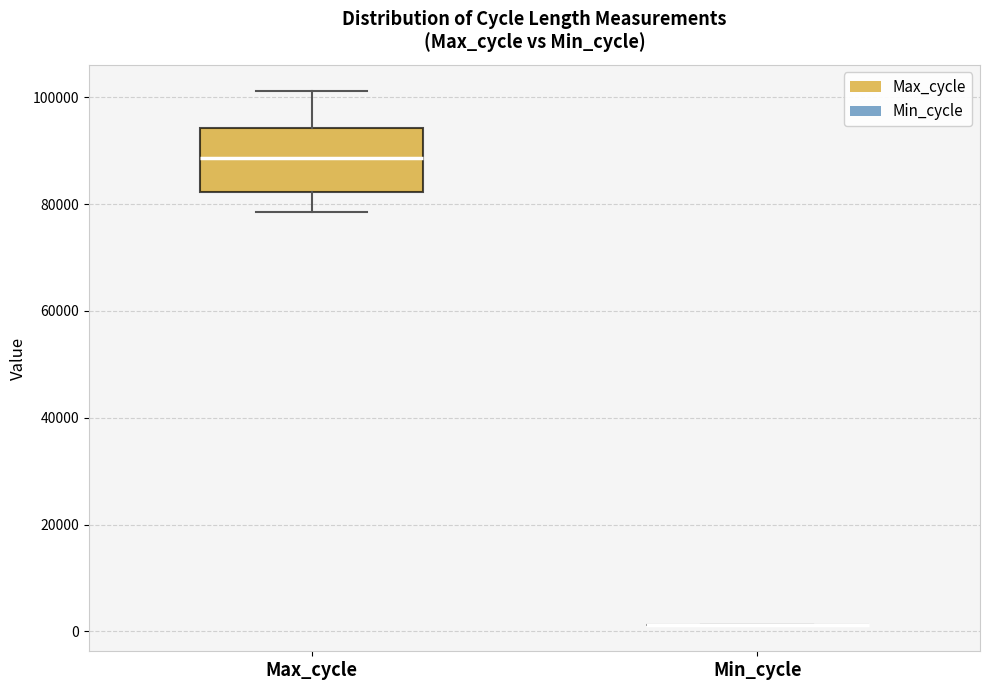

Reading left to right, read every box against the y-axis: the position of its median line, the range the box covers, and the ends of its whiskers. The values are not printed on the chart, so give them approximately, as read against the axis.

Max_cycle: median 88000, box 82000 to 94000, whiskers 78000 to 102000
Min_cycle: box collapsed to a line at 2000, whiskers 2000 to 2000